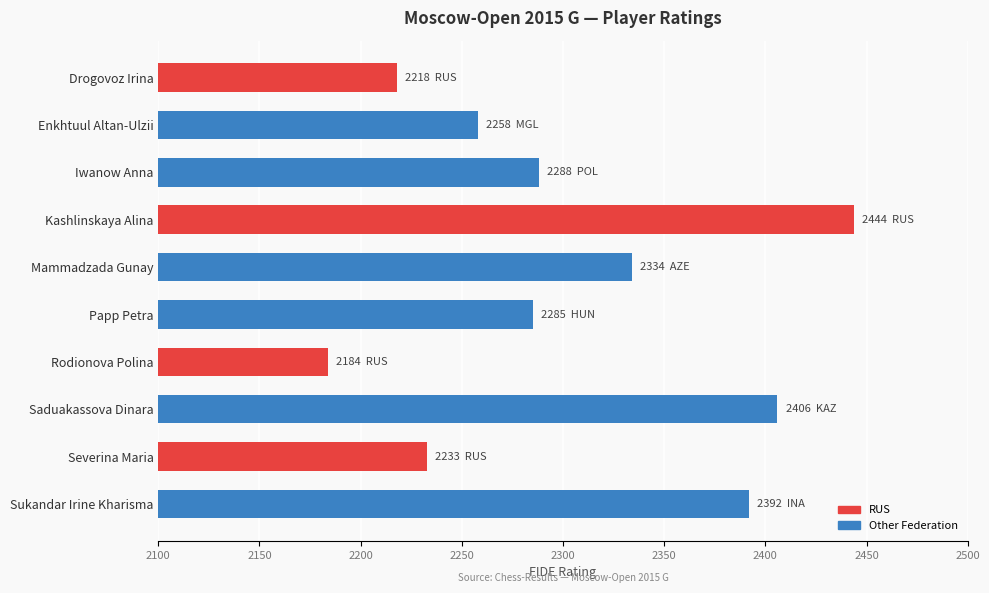

Which label corresponds to the smallest value in the chart?

Rodionova Polina